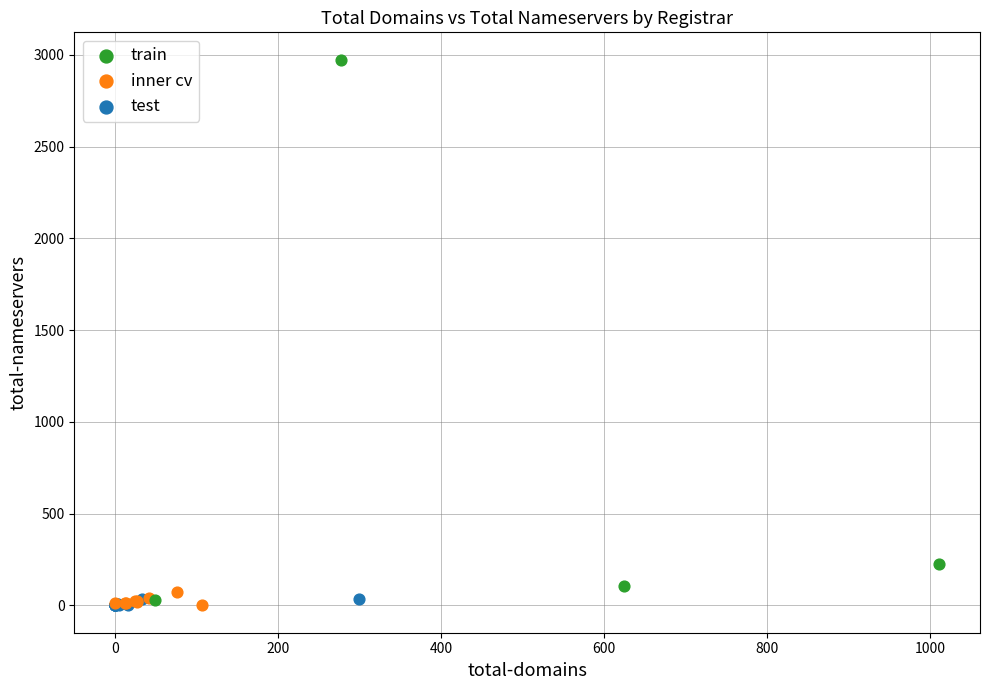

Which series has the largest Y range (max minus min)?

train